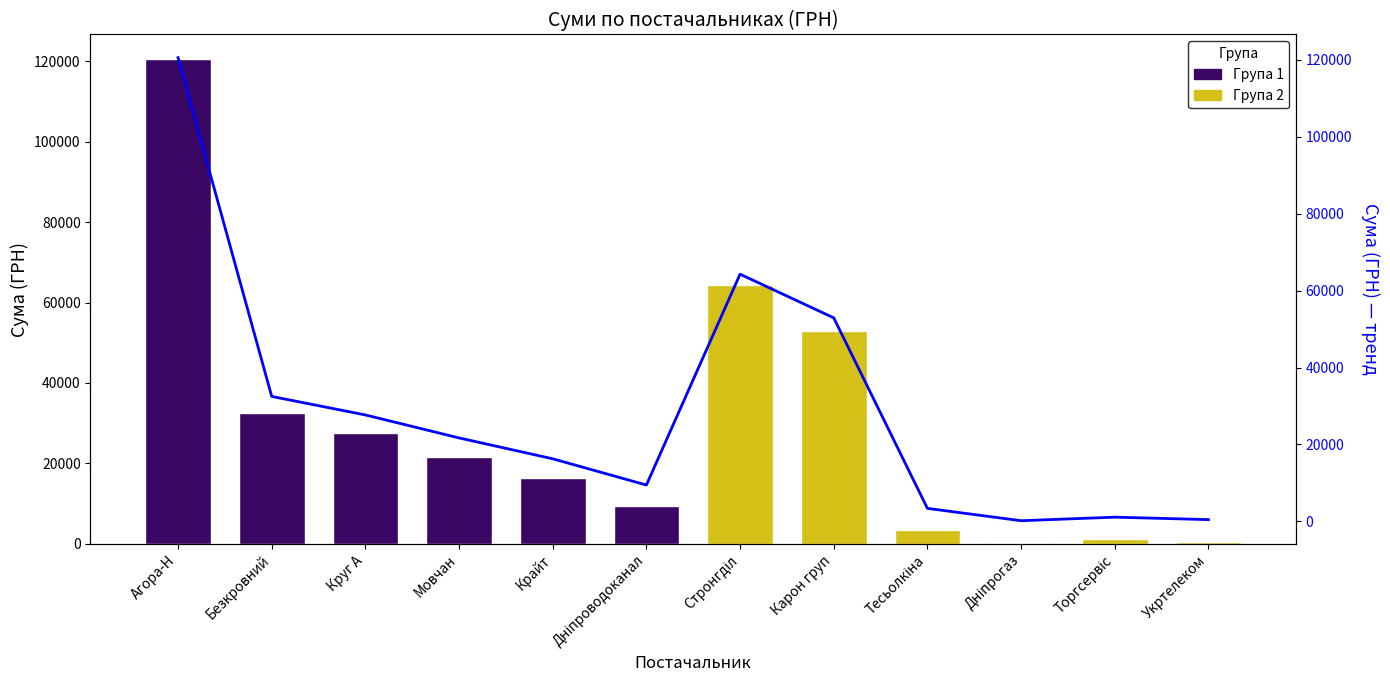

Where does the data first go above 21708?

Агора-Н